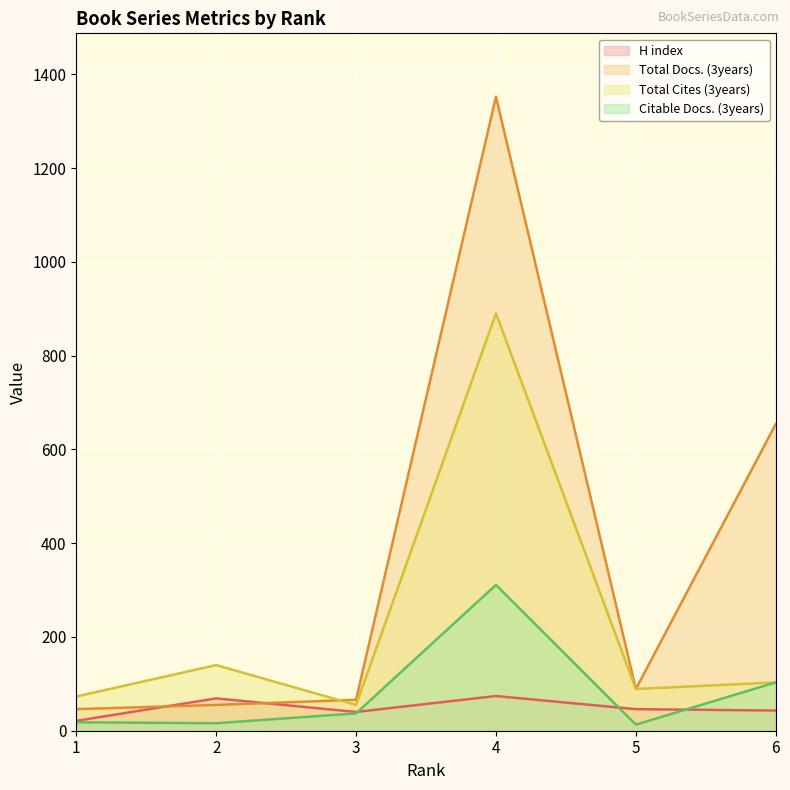

What is the total value across all series at 4?

2627